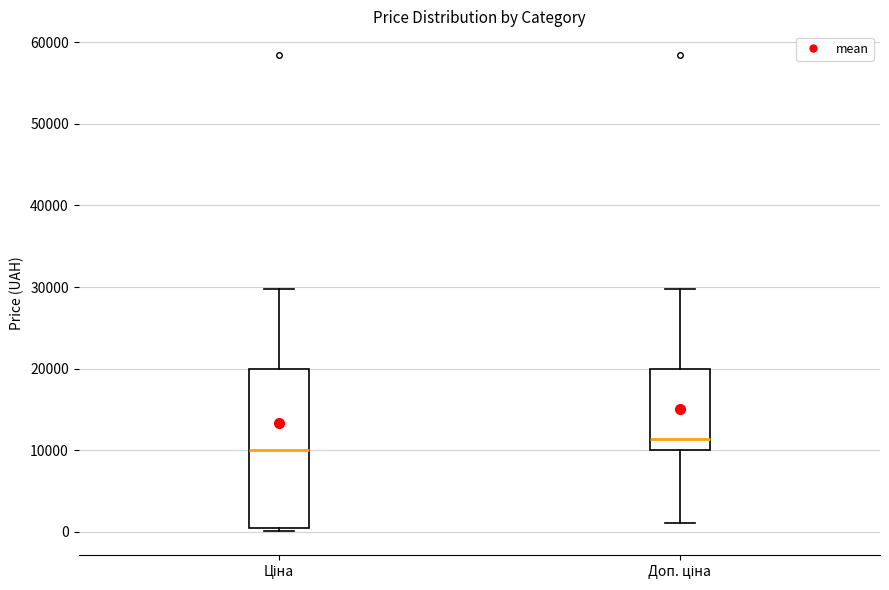

Comparing the boxes themselves (not the whiskers), which one is the tallest?

Ціна